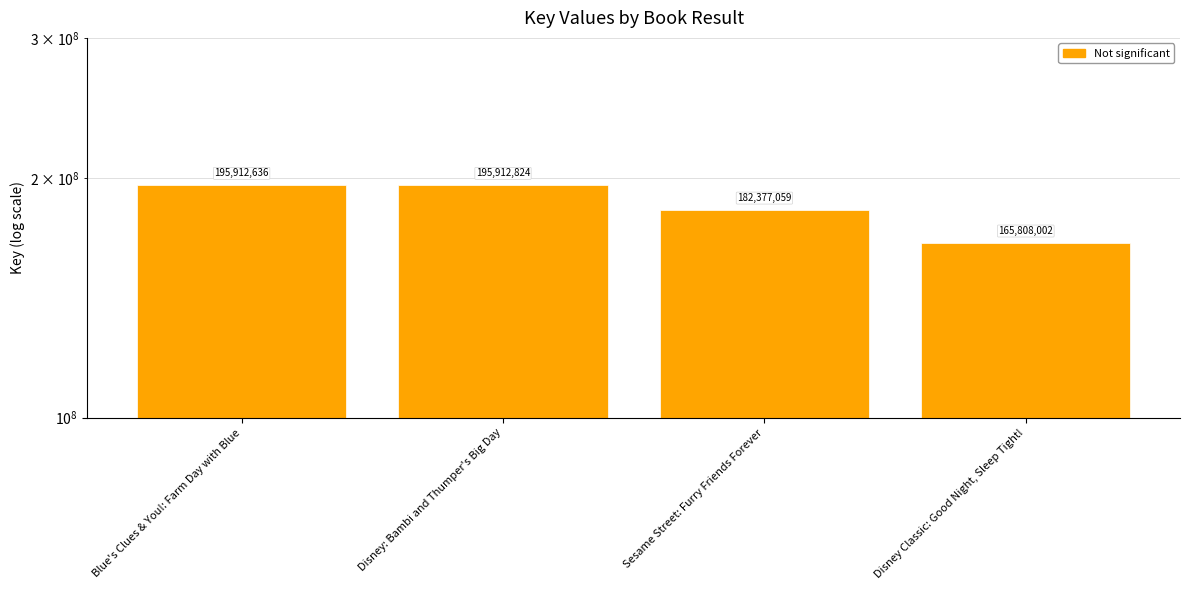

Count the number of categories in the chart.

4